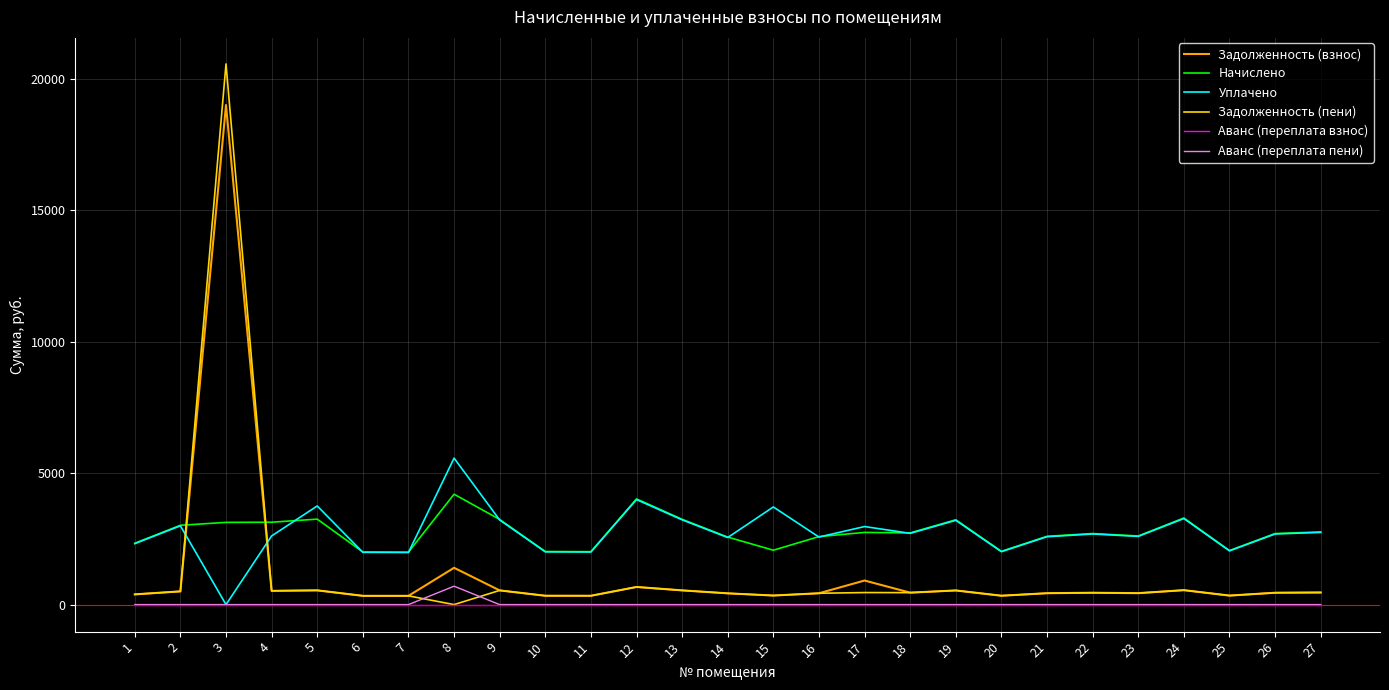

The Уплачено series shows 3223.7 at 13. True or false?

True